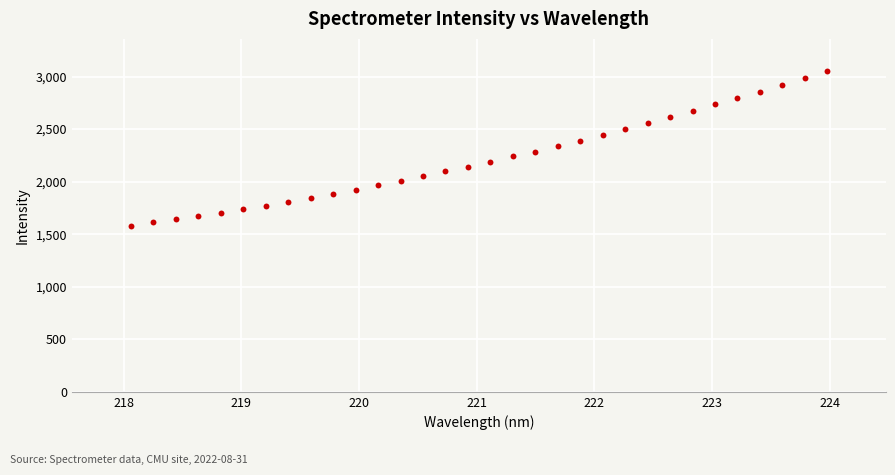

What is the range of X values (max minus min)?

5.9